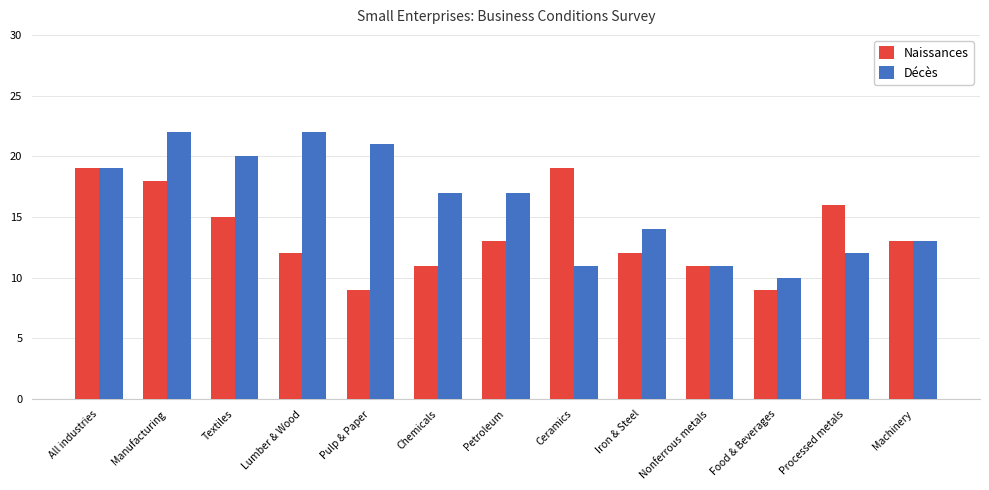

At which label does Décès first exceed 17?

All industries